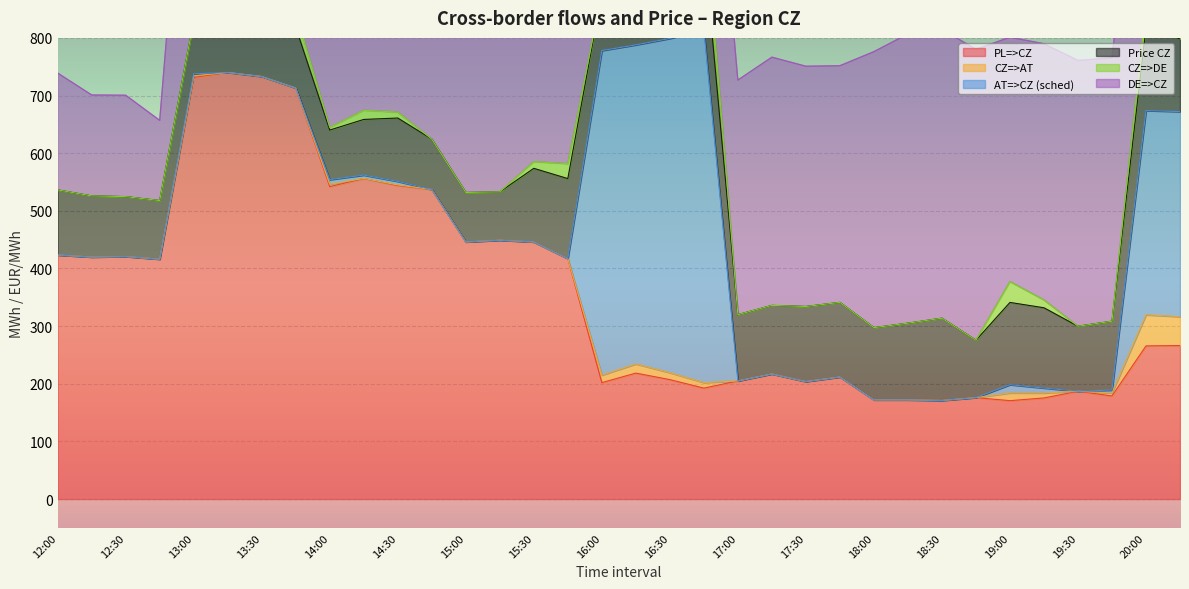

What position from the right is 20:15?

1